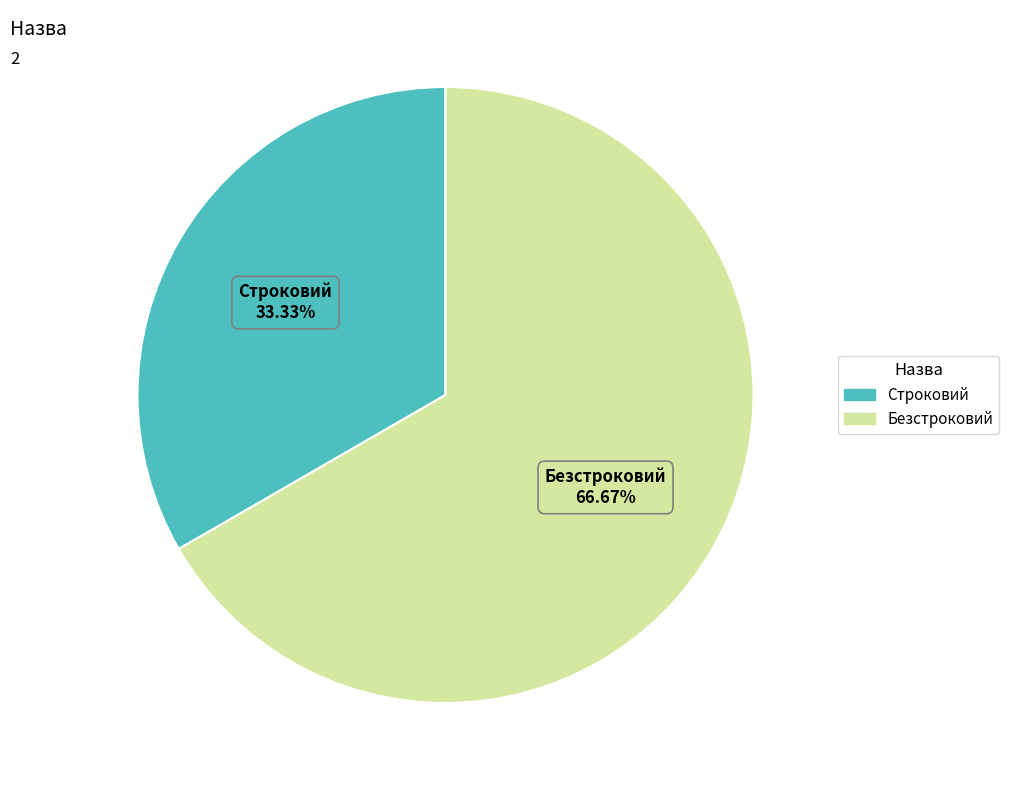

True or false: Строковий accounts for 33% of the total.

True